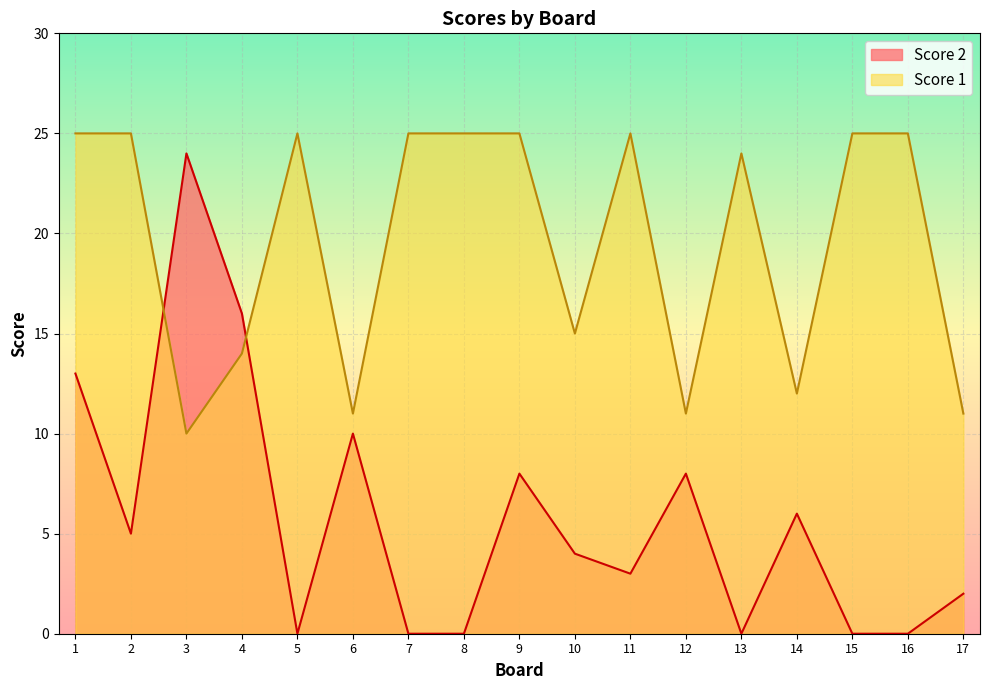

The Score 2 series shows 3 at 12. True or false?

False